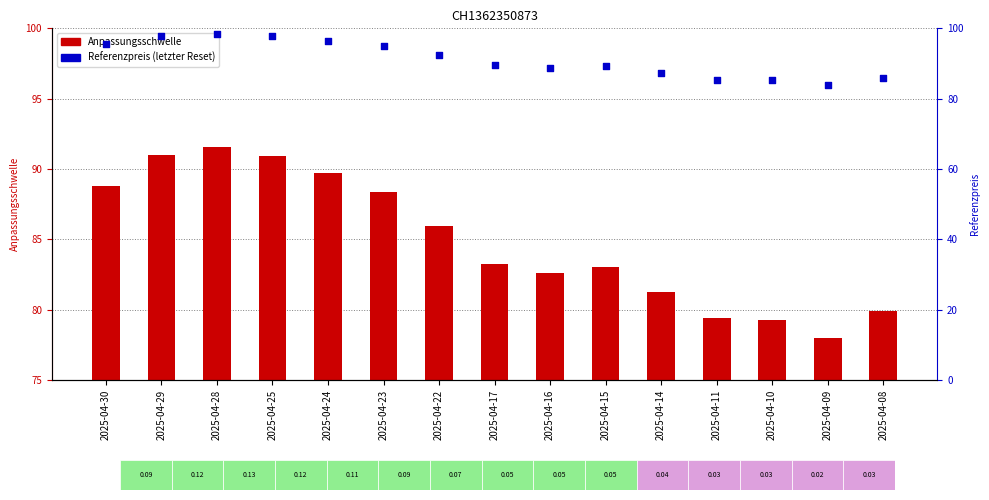

Which series reaches the maximum Y coordinate?

Referenzpreis